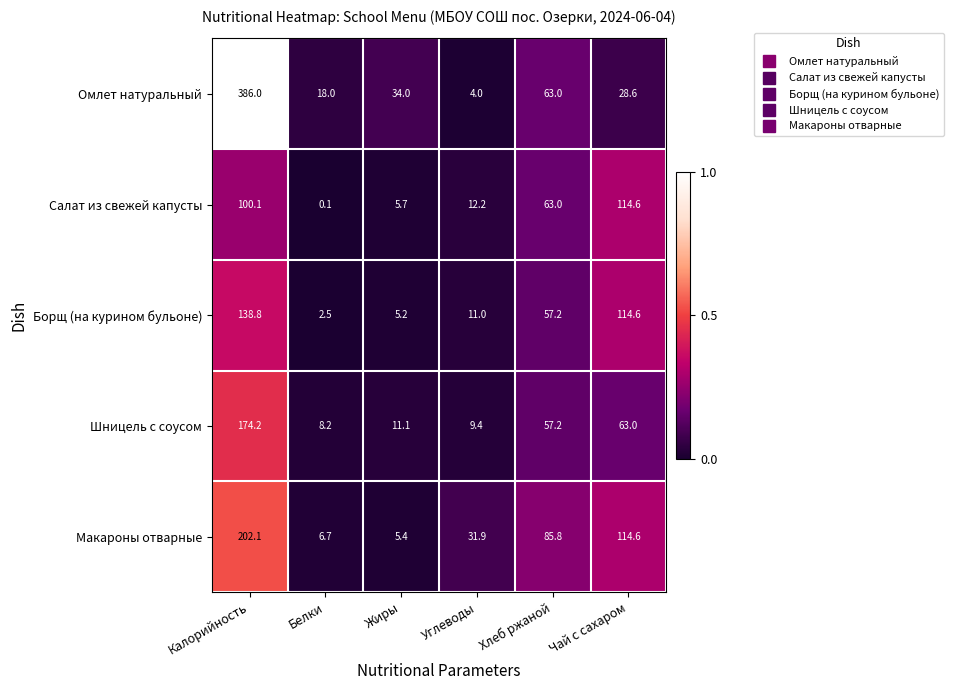

Rank the series by their maximum value, from highest to lowest.

Омлет натуральный, Макароны отварные, Шницель с соусом, Борщ (на курином бульоне), Салат из свежей капусты